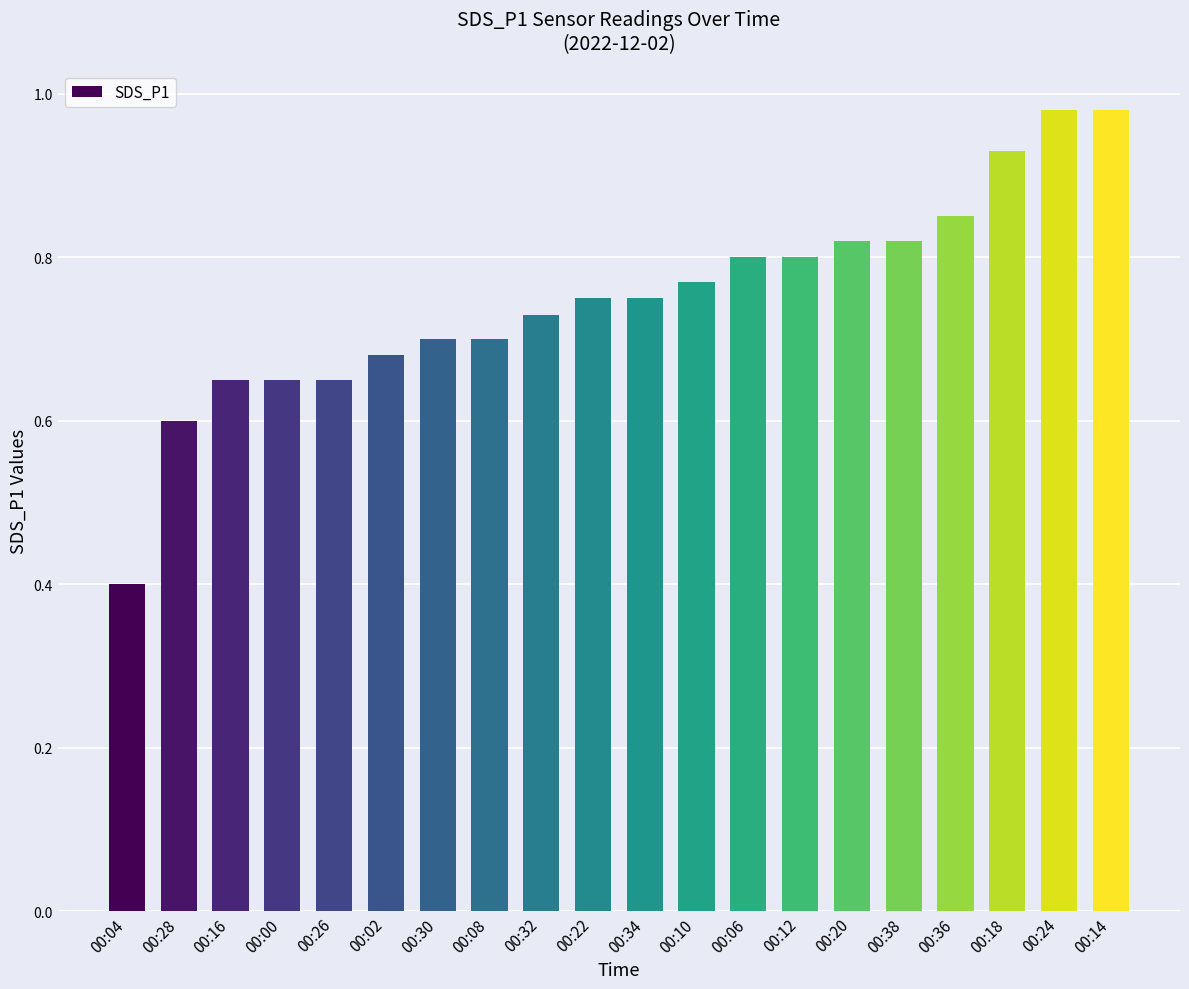

What is the difference between the second highest and minimum values?

0.6